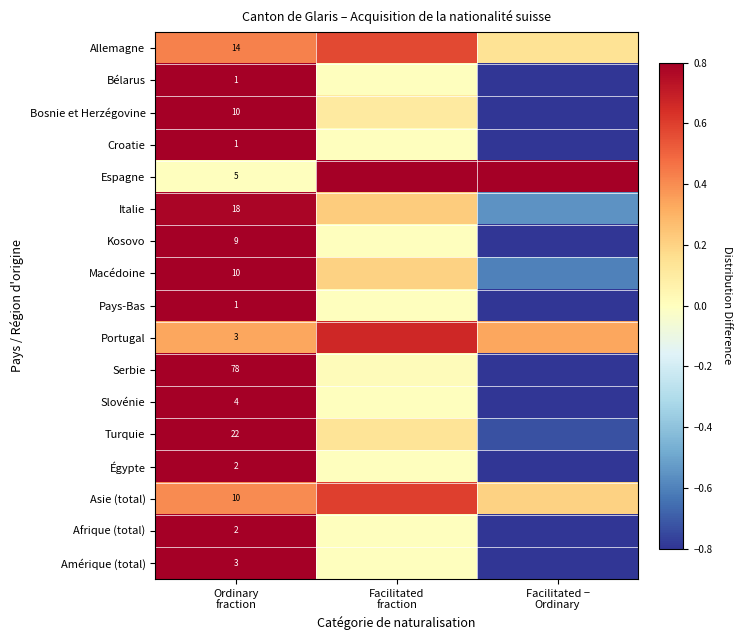

How many data points in Kosovo are less than 0?

1